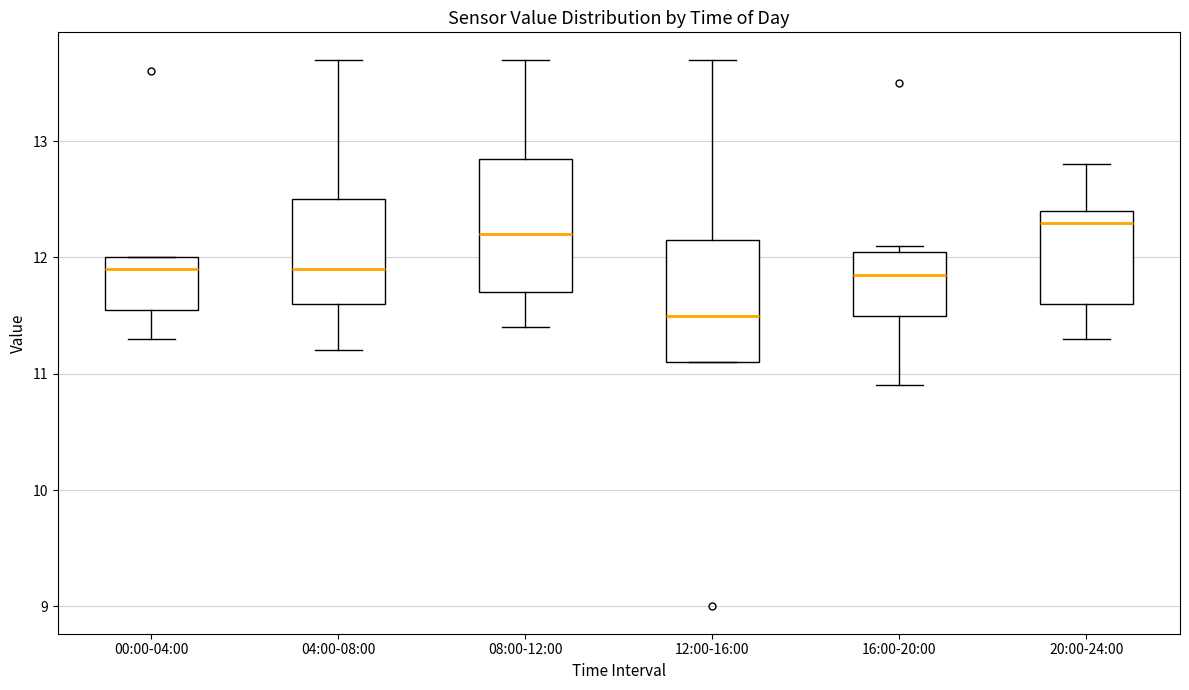

Reading left to right, transcribe this box plot: for each box, give where its median line is, the range the box spans, and where its two whiskers end, as read against the y-axis. The values are not printed on the chart, so give them approximately, as read against the axis.

00:00-04:00: median 11.9, box 11.6 to 12.0, whiskers 11.3 to 12.0
04:00-08:00: median 11.9, box 11.6 to 12.5, whiskers 11.2 to 13.7
08:00-12:00: median 12.2, box 11.7 to 12.9, whiskers 11.4 to 13.7
12:00-16:00: median 11.5, box 11.1 to 12.2, whiskers 11.1 to 13.7
16:00-20:00: median 11.9, box 11.5 to 12.1, whiskers 10.9 to 12.1 (just above the box's upper edge)
20:00-24:00: median 12.3, box 11.6 to 12.4, whiskers 11.3 to 12.8